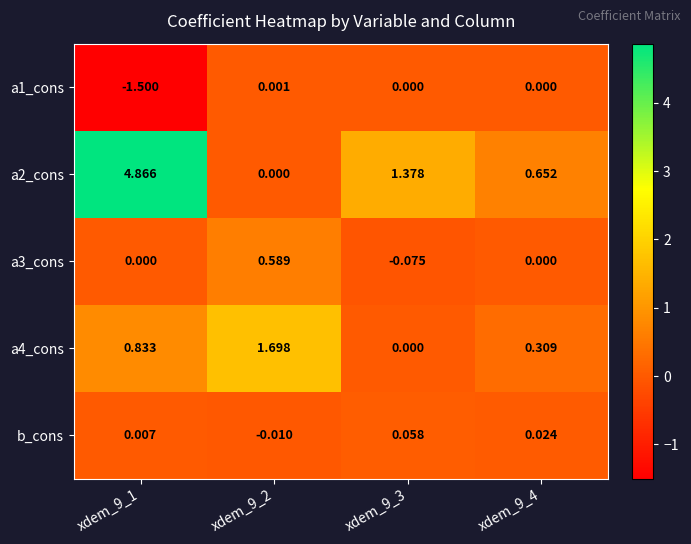

Is the value of a4_cons at xdem_9_2 greater than the value of b_cons at xdem_9_2?

Yes